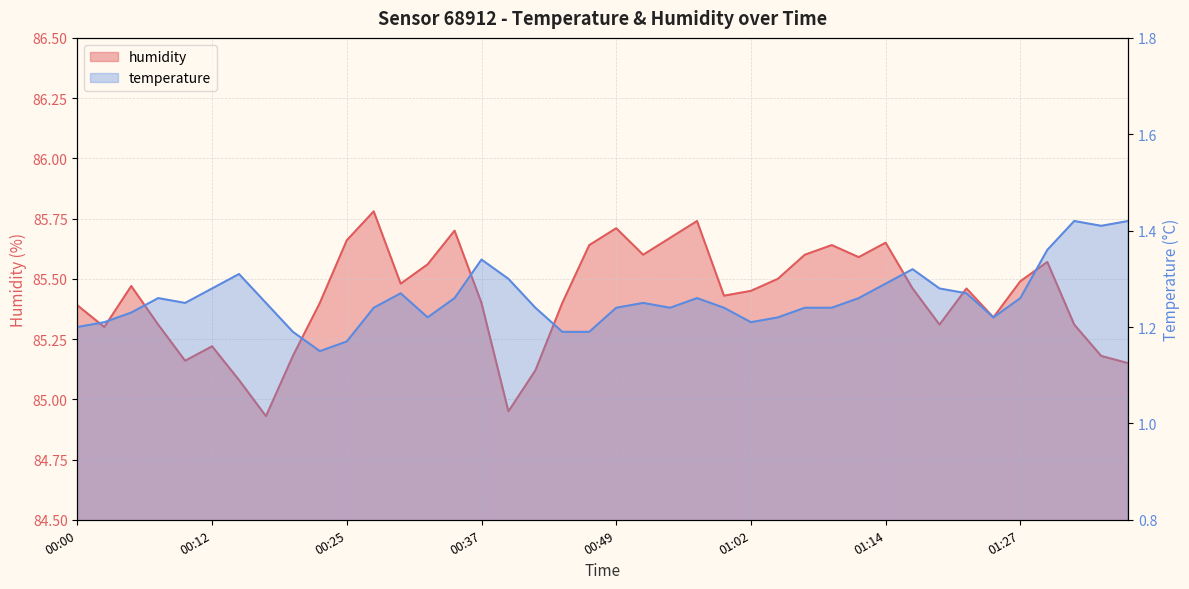

At how many categories does at least one series exceed 80?

40